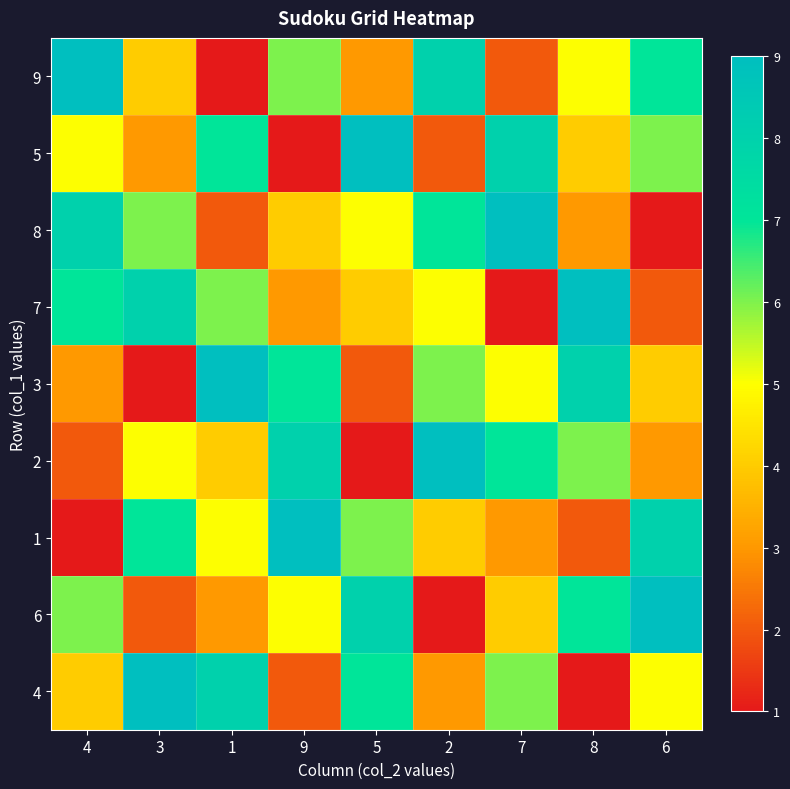

What is the greatest value displayed?

9